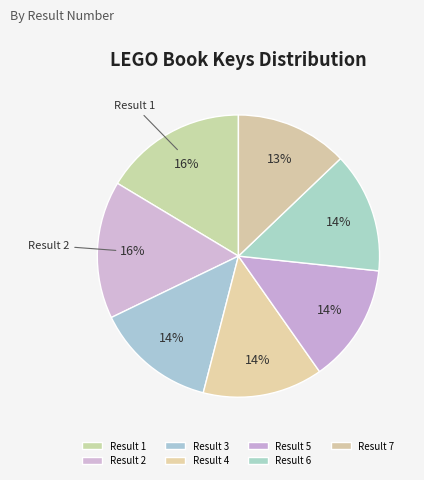

To the nearest percent, what is the average slice percentage?

14%